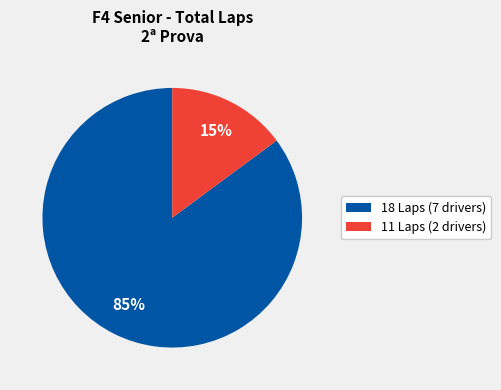

To the nearest percent, what is the average slice percentage?

50%